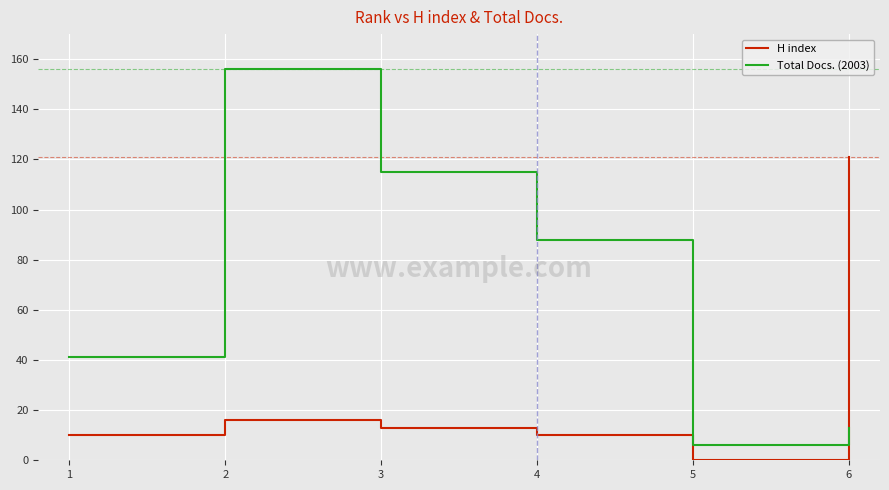

Where is H index nearest to the value 60?

2